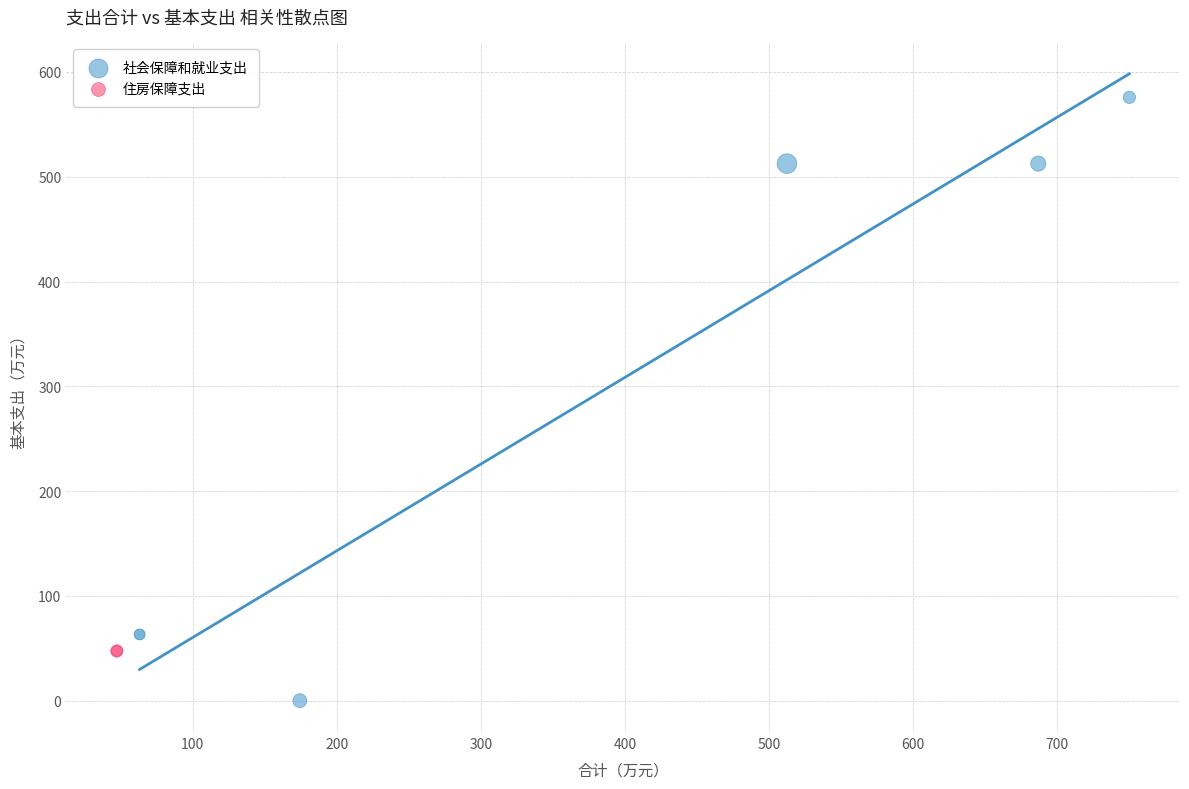

Which series reaches the maximum Y coordinate?

社会保障和就业支出